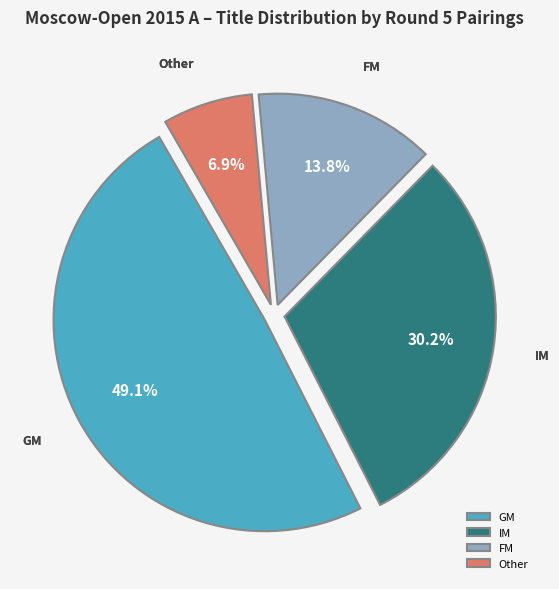

To the nearest percent, what is the average slice percentage?

25%